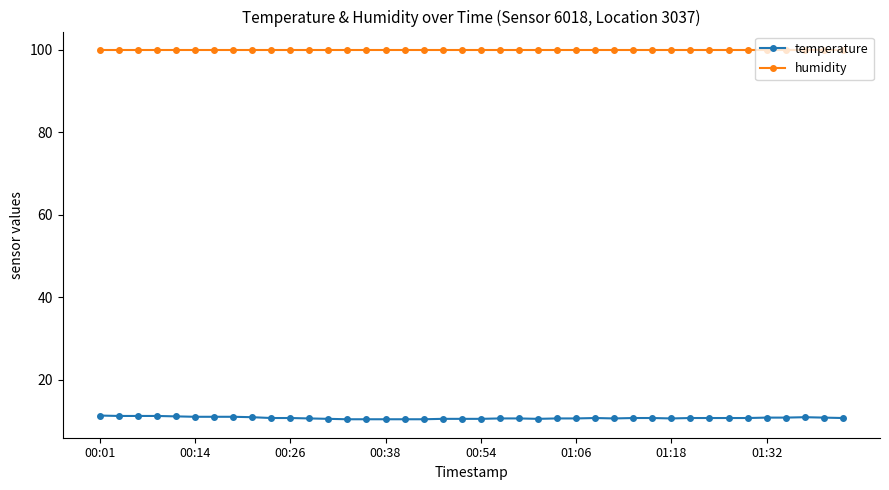

What is the lowest value of the temperature series?

10.4